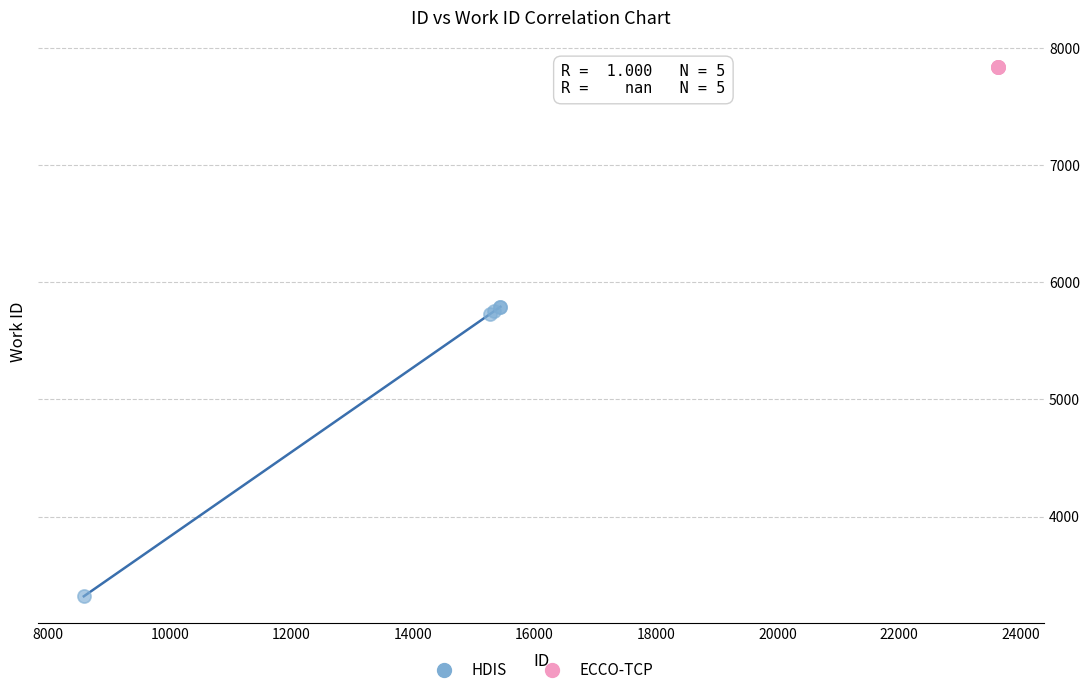

Which series reaches the minimum Y coordinate?

HDIS